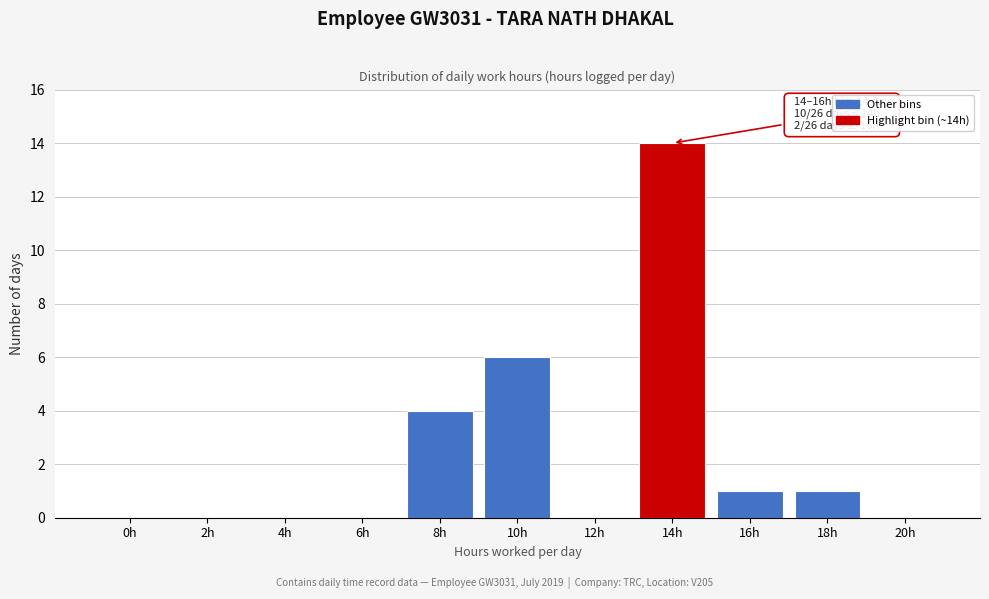

Reading right to left, what are all the values shown in this chart?

20h=0	18h=1	16h=1	14h=14	12h=0	10h=6	8h=4	6h=0	4h=0	2h=0	0h=0